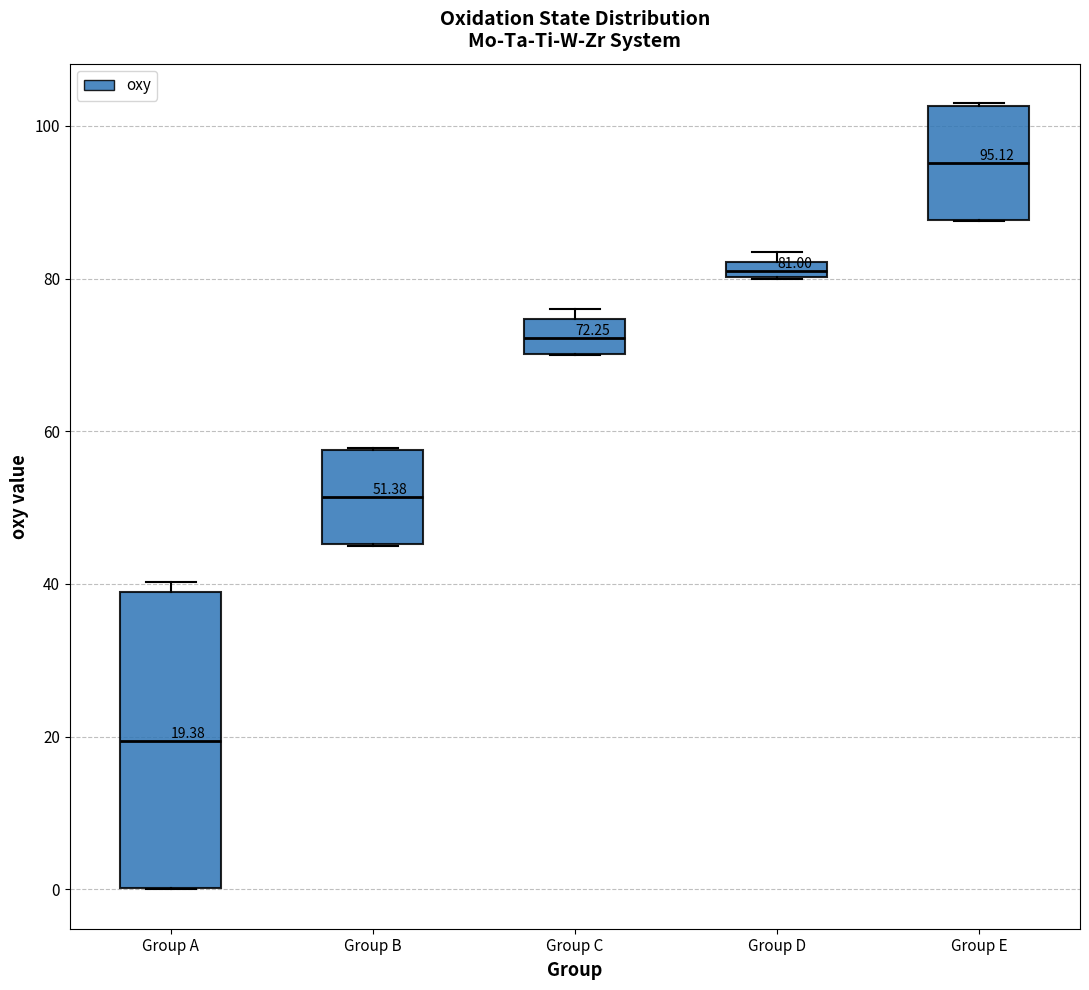

Which box is the tallest, from its lower edge to its upper edge?

Group A